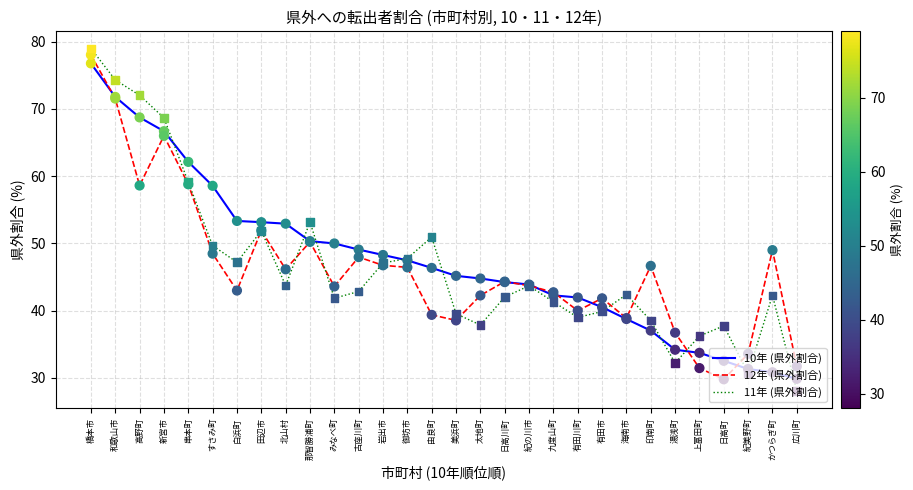

What are all the series names shown in the legend?

10年 (県外割合), 12年 (県外割合), 11年 (県外割合)